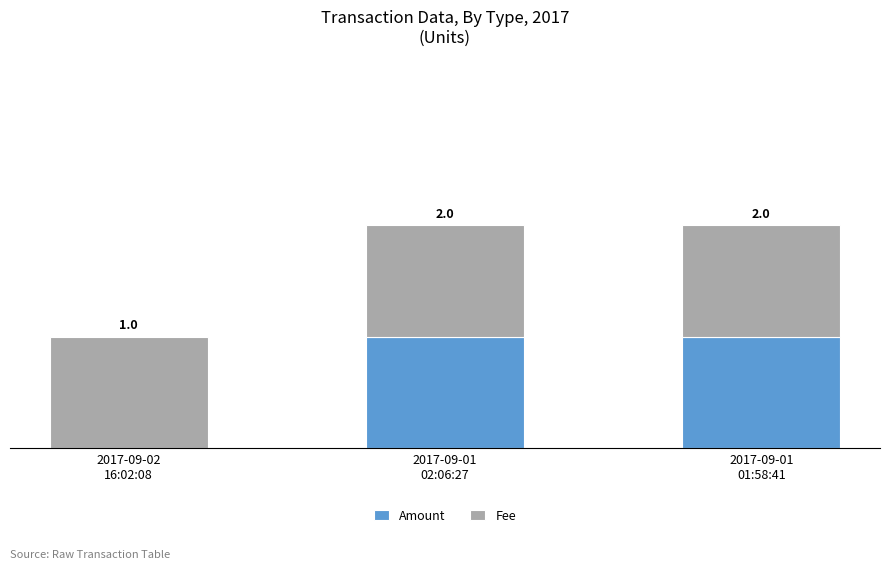

What position from the right is 2017-09-01
02:06:27?

2